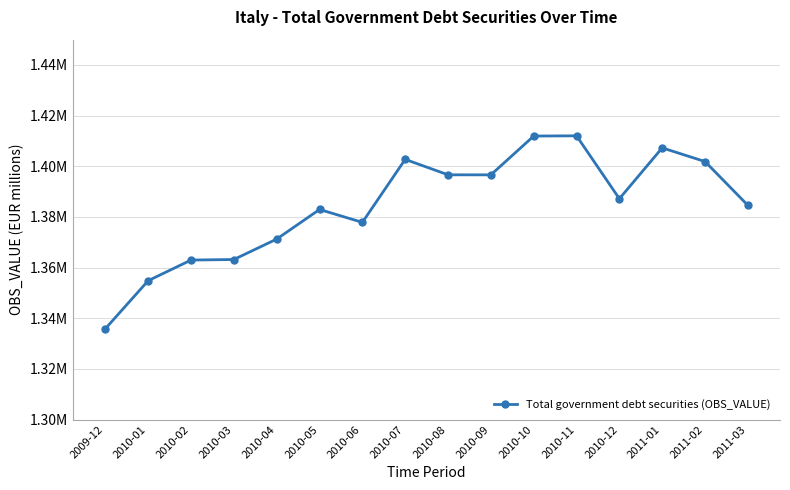

The value at 2010-02 is 1362967.3. True or false?

True